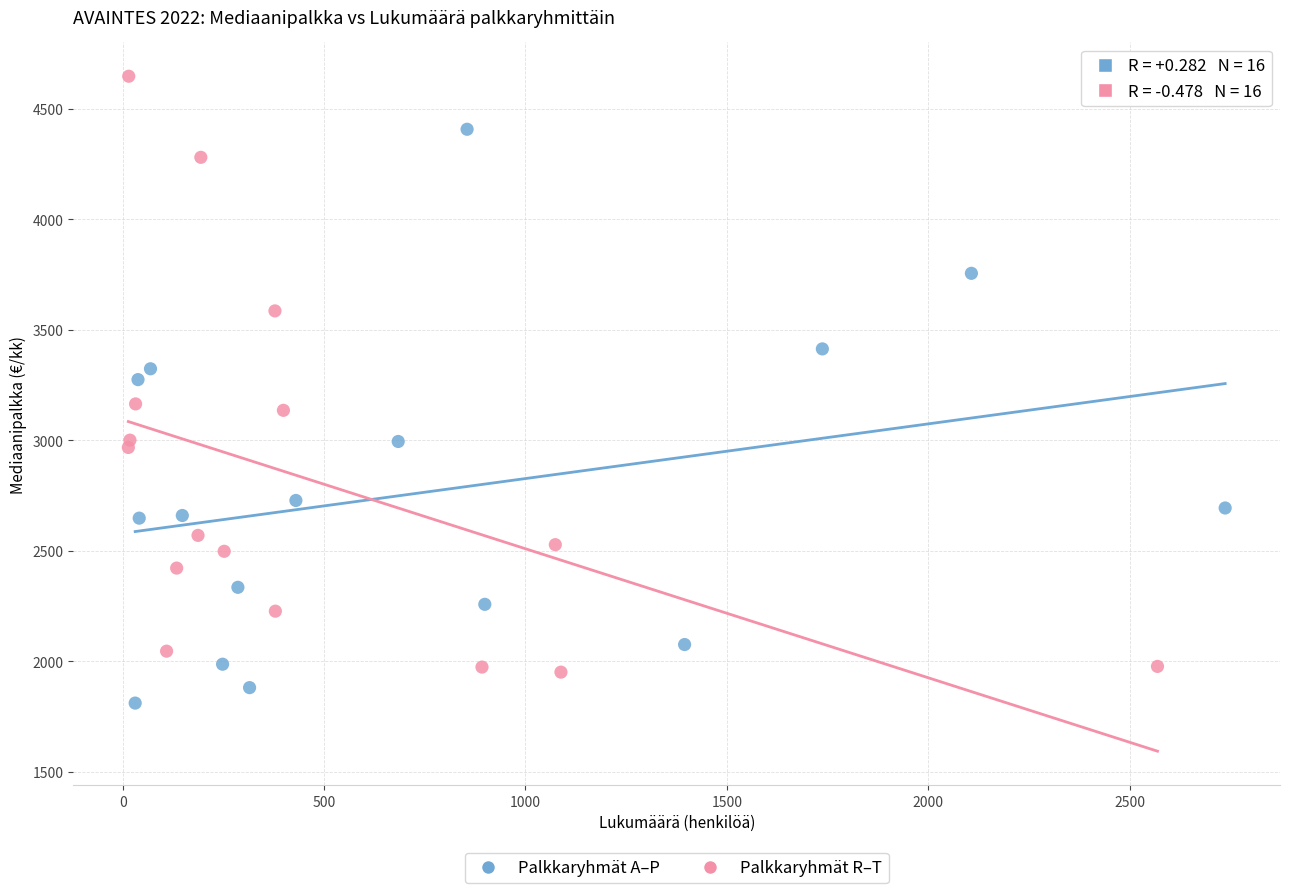

Which series reaches the maximum Y coordinate?

Palkkaryhmät R–T